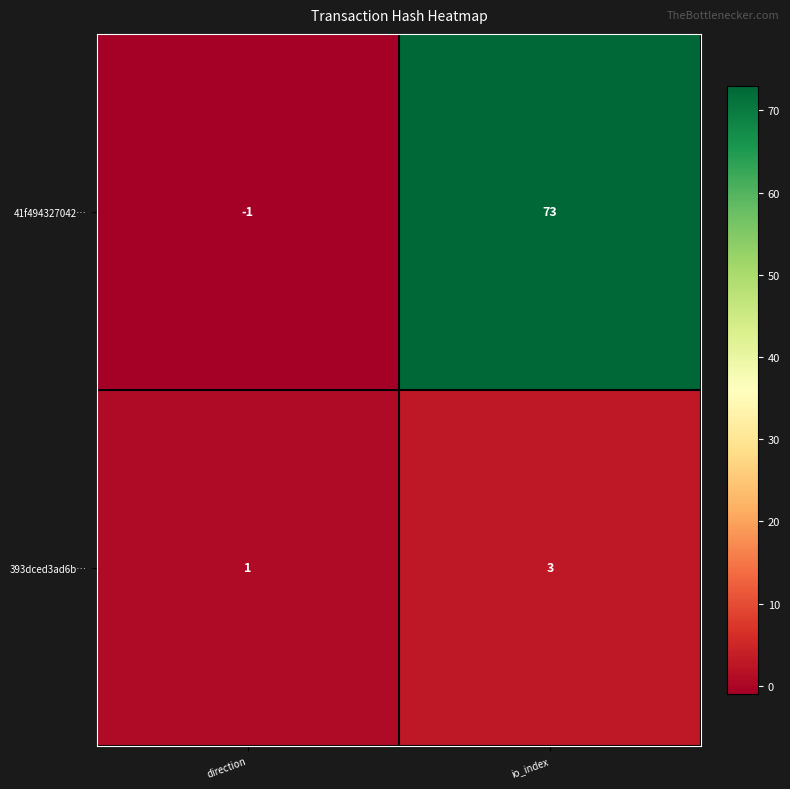

List the series in order of their peak value, lowest first.

393dced3ad6b…, 41f494327042…